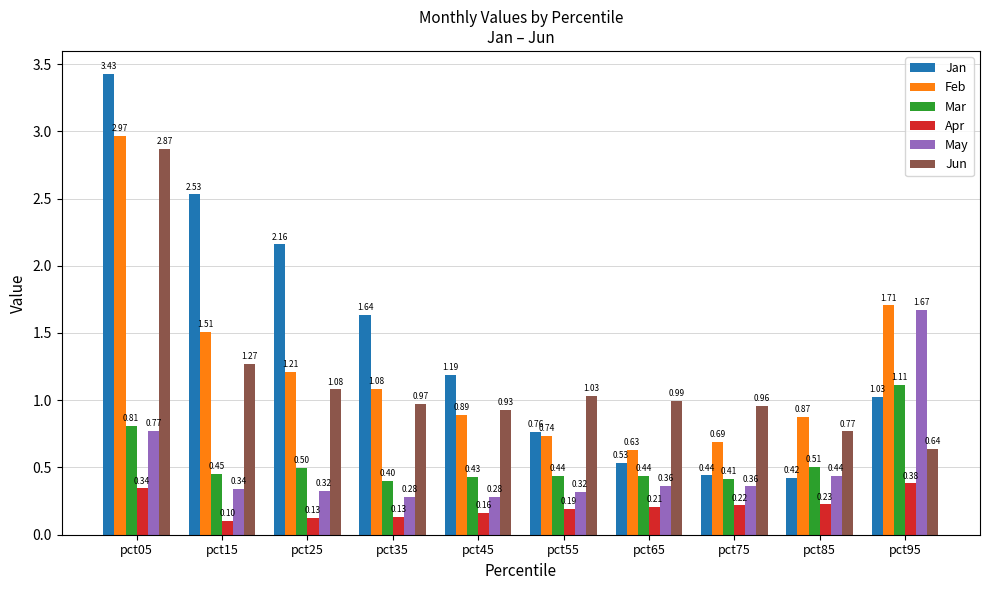

Which series has the largest range (max minus min)?

Jan